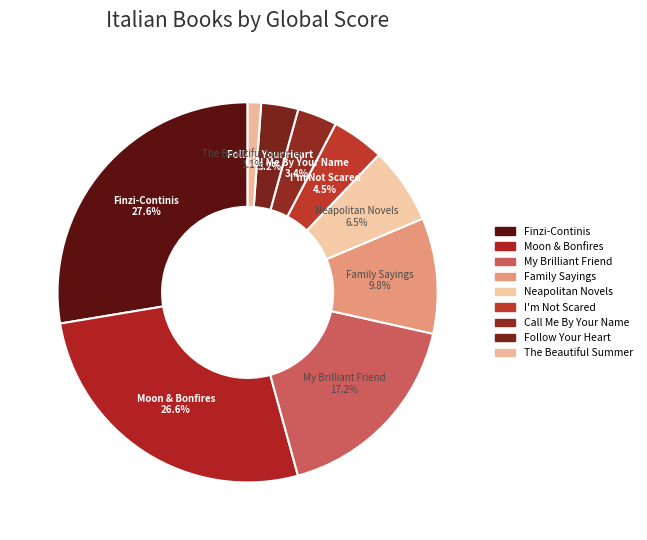

To the nearest percent, what is the average slice percentage?

11%